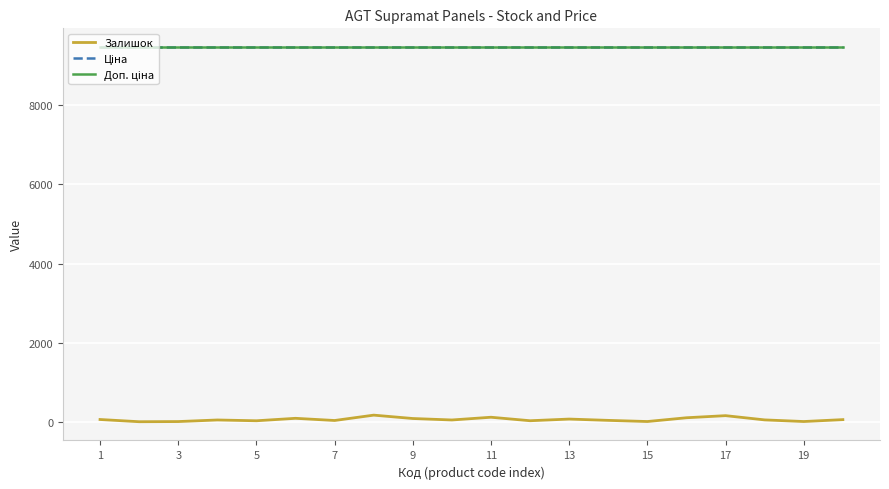

What is the average value of the Залишок series?

70.8